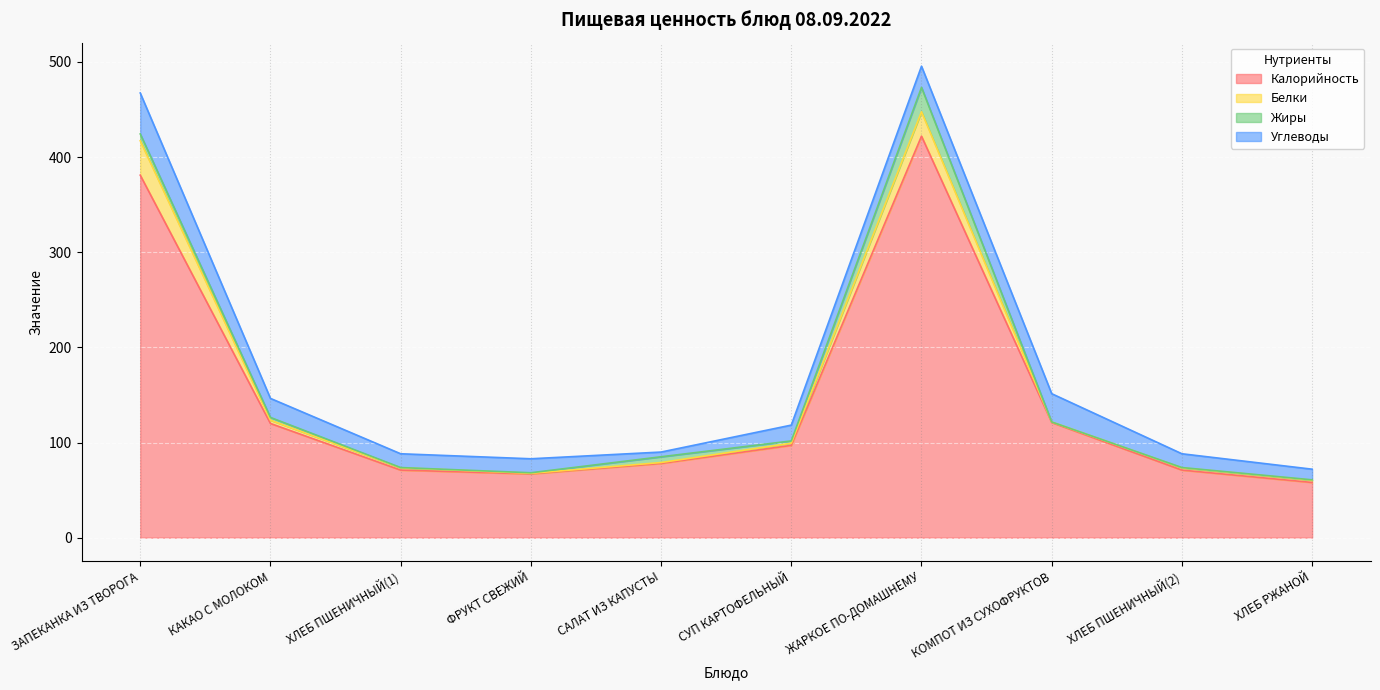

How many values in the Углеводы series exceed 16?

5